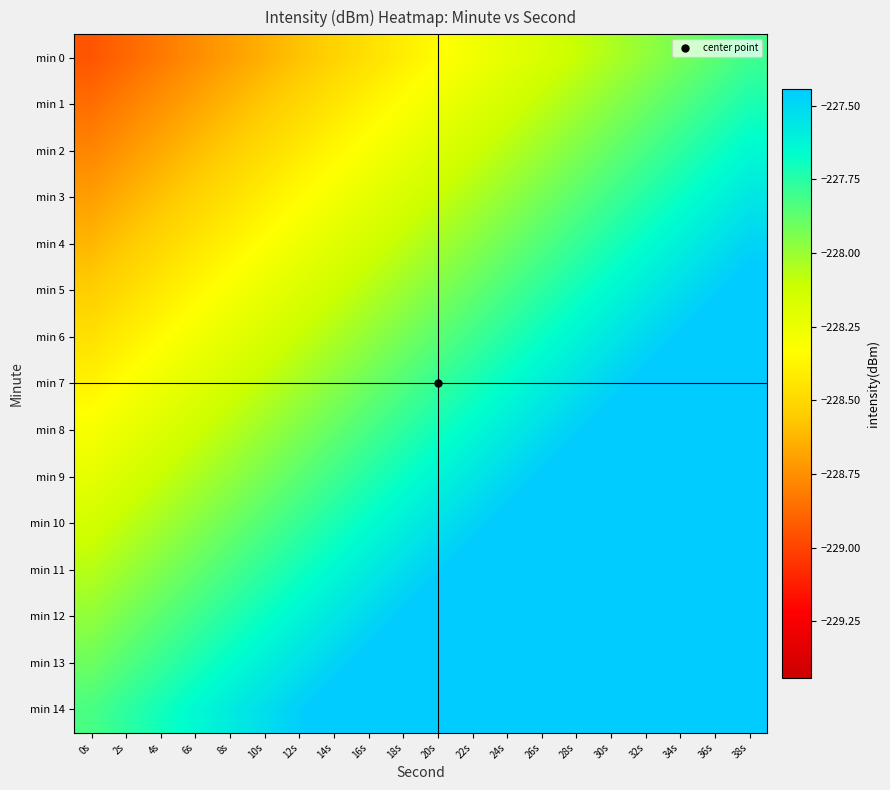

How many data points does each series have?

20